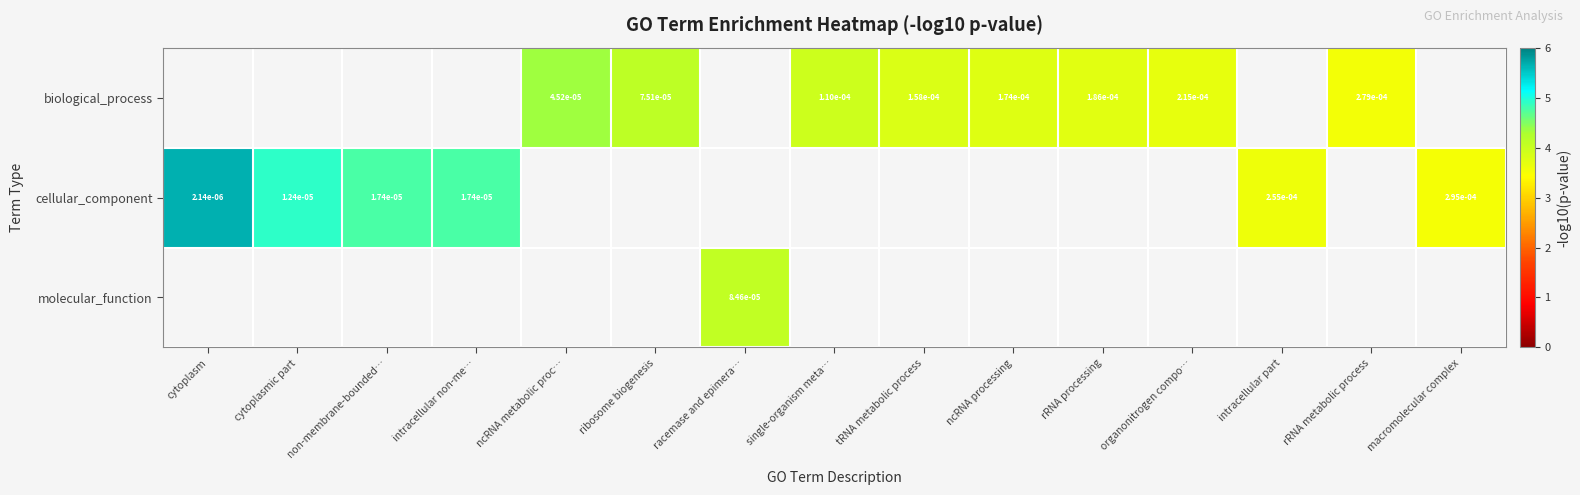

The biological_process series shows 2.4 at ncRNA processing. True or false?

False